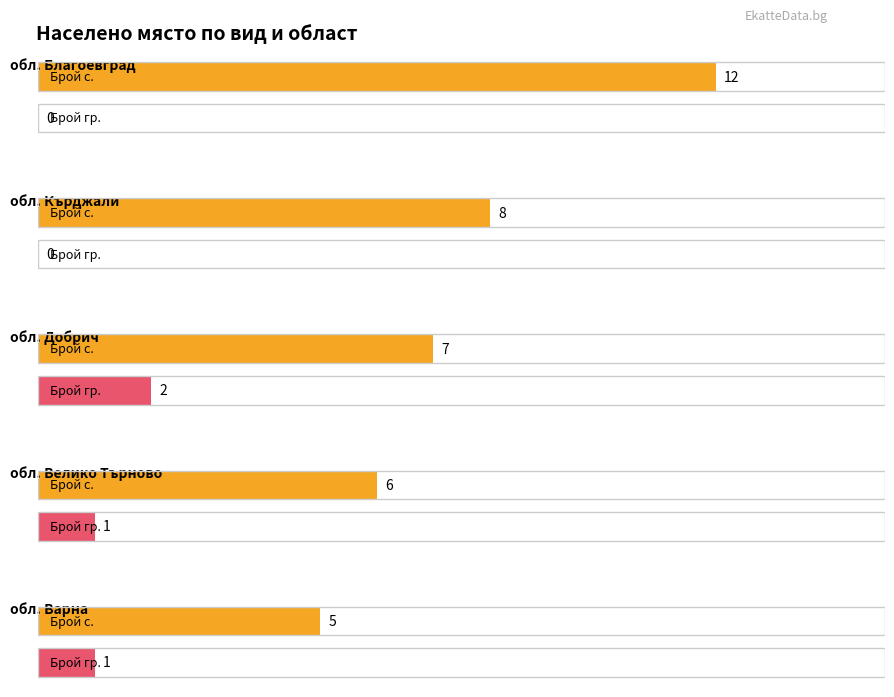

What is the maximum value for обл. Благоевград?

12